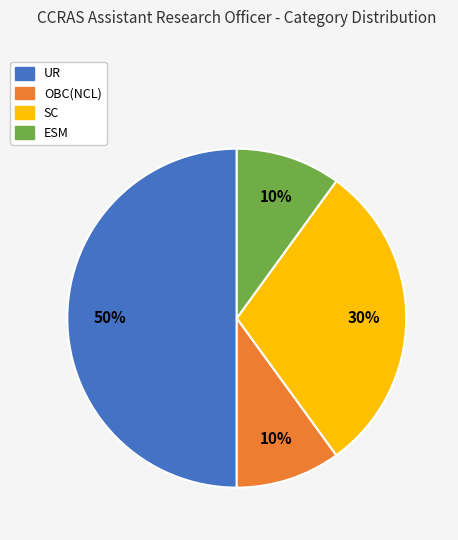

Does OBC(NCL) represent more than half of the total?

No